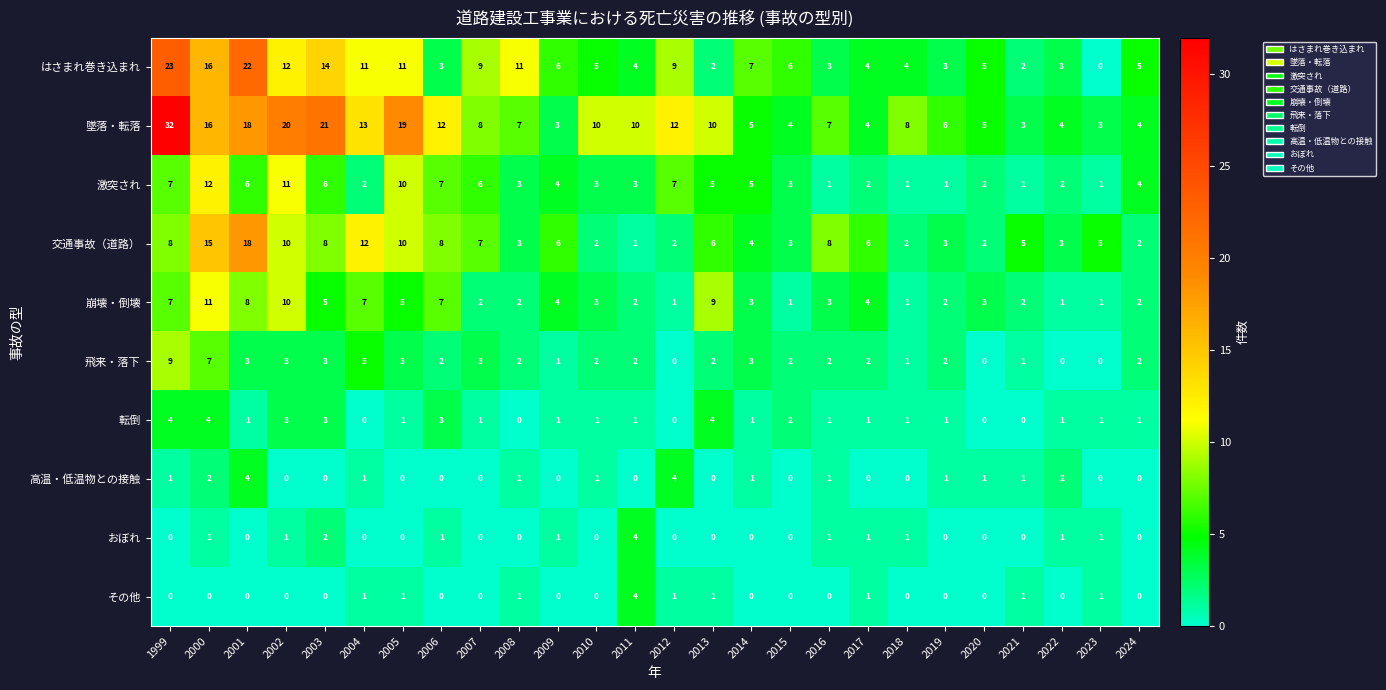

Which series has the largest total across all categories?

墜落・転落